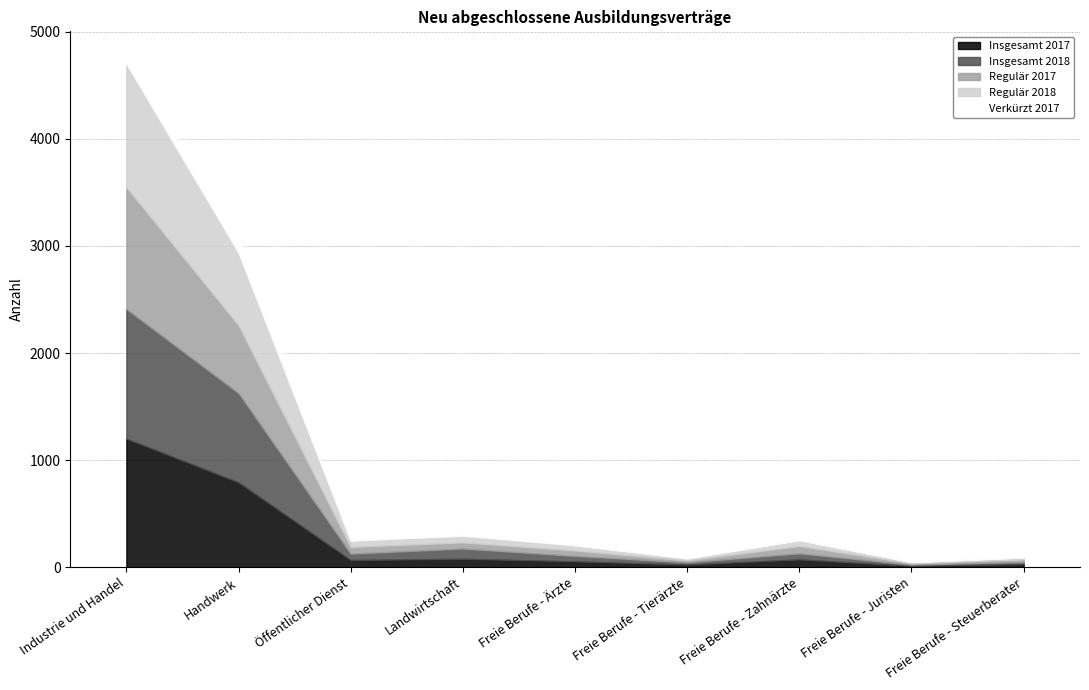

How many categories are shown in the chart?

9